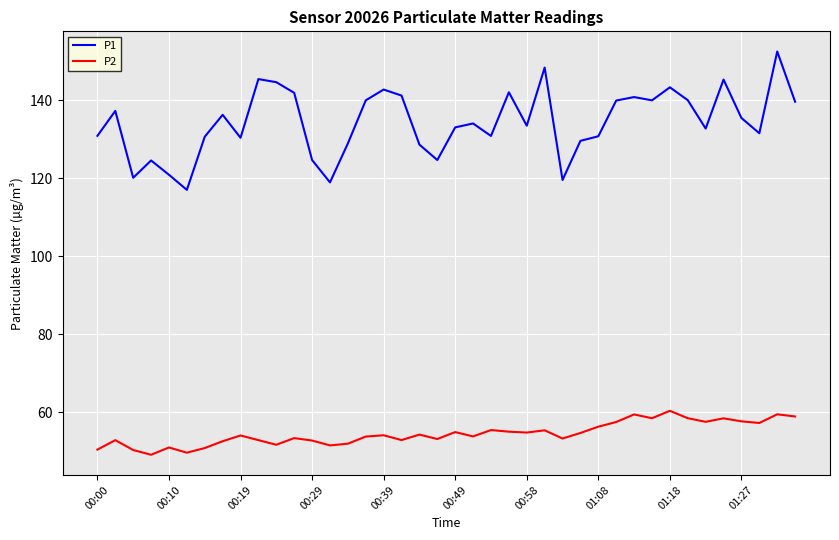

True or false: P2 and P1 intersect in this chart.

False